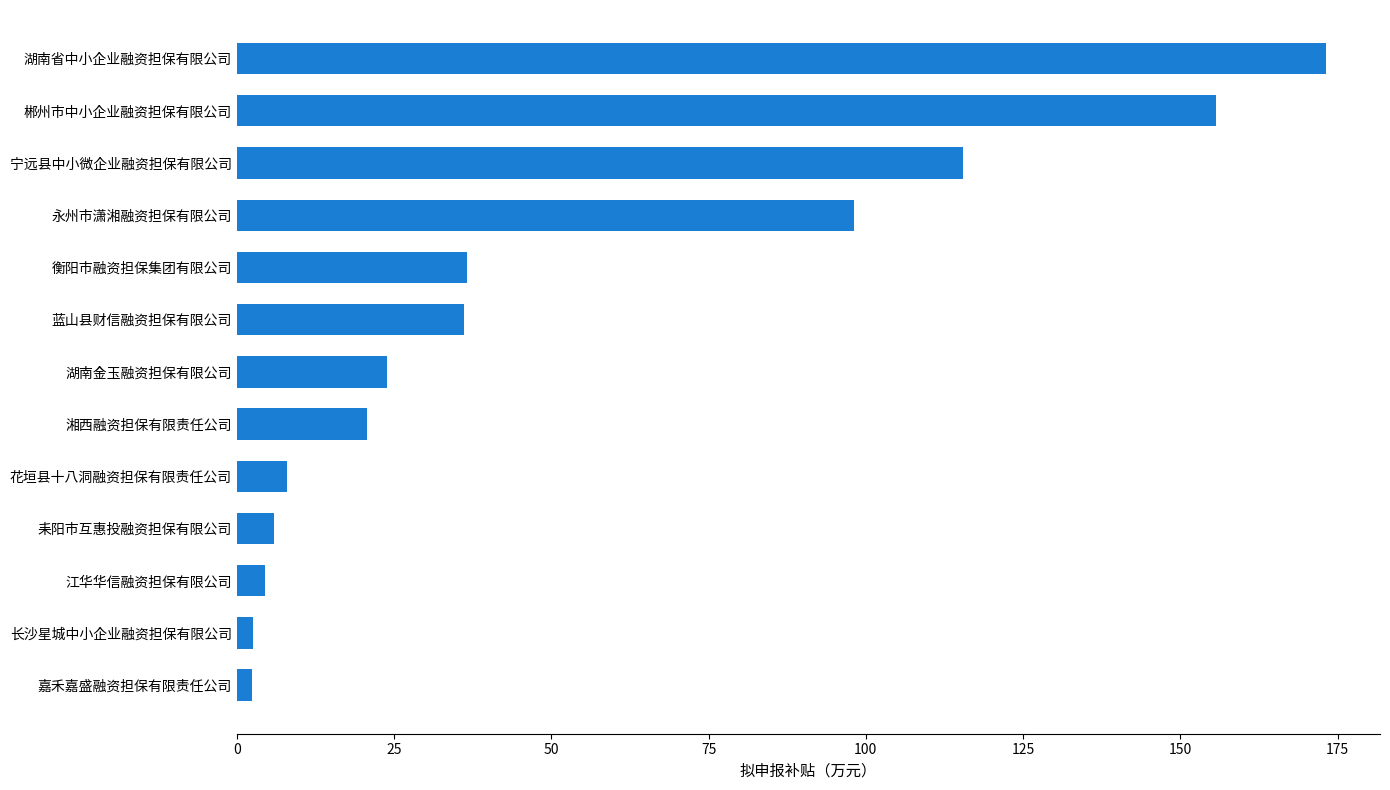

Which has a higher value, 郴州市中小企业融资担保有限公司 or 湖南省中小企业融资担保有限公司?

湖南省中小企业融资担保有限公司